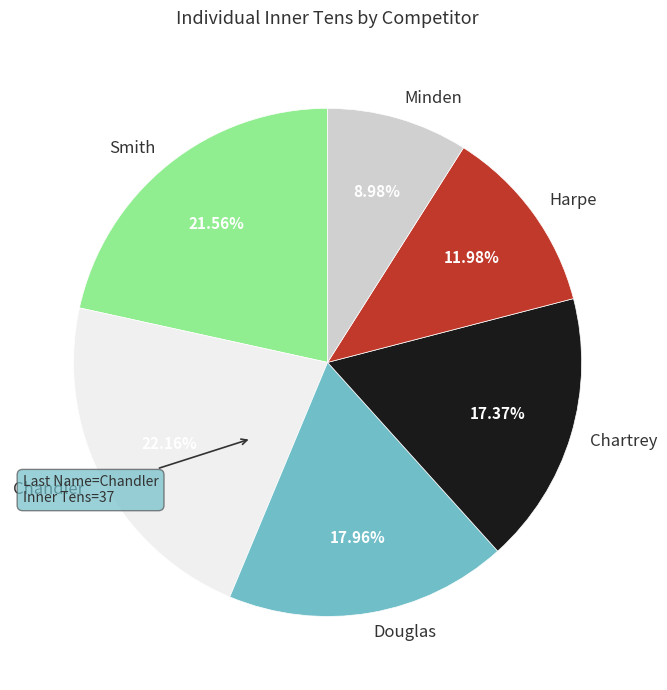

Is there a majority slice in this chart?

No